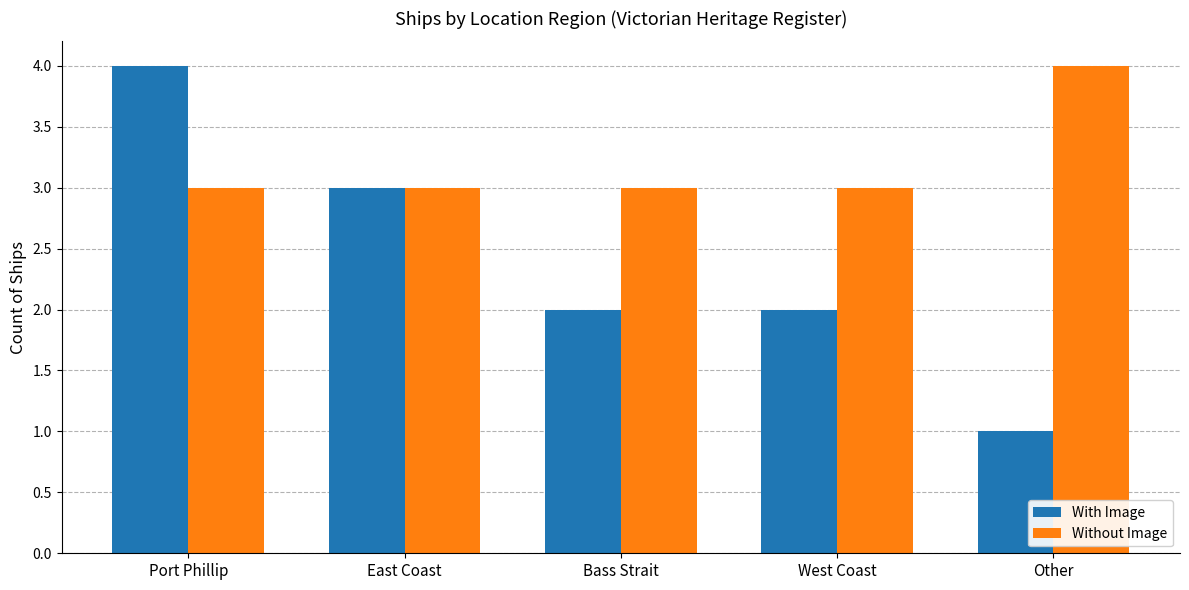

What are all the series names shown in the legend?

With Image, Without Image